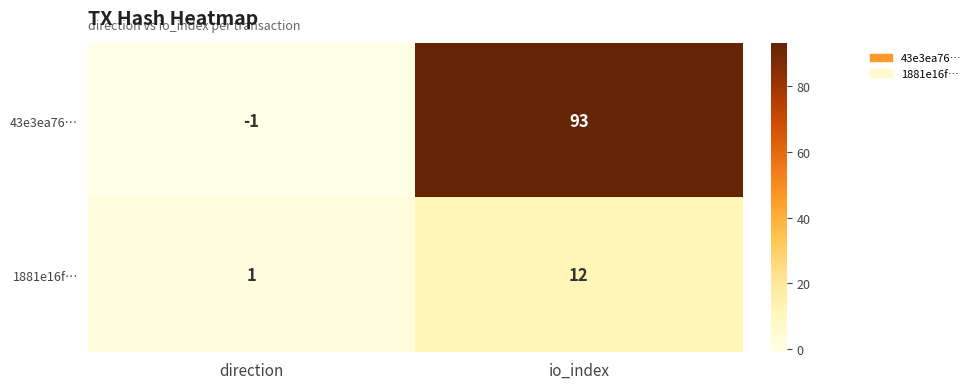

The value of 1881e16f… at io_index is 18. True or false?

False